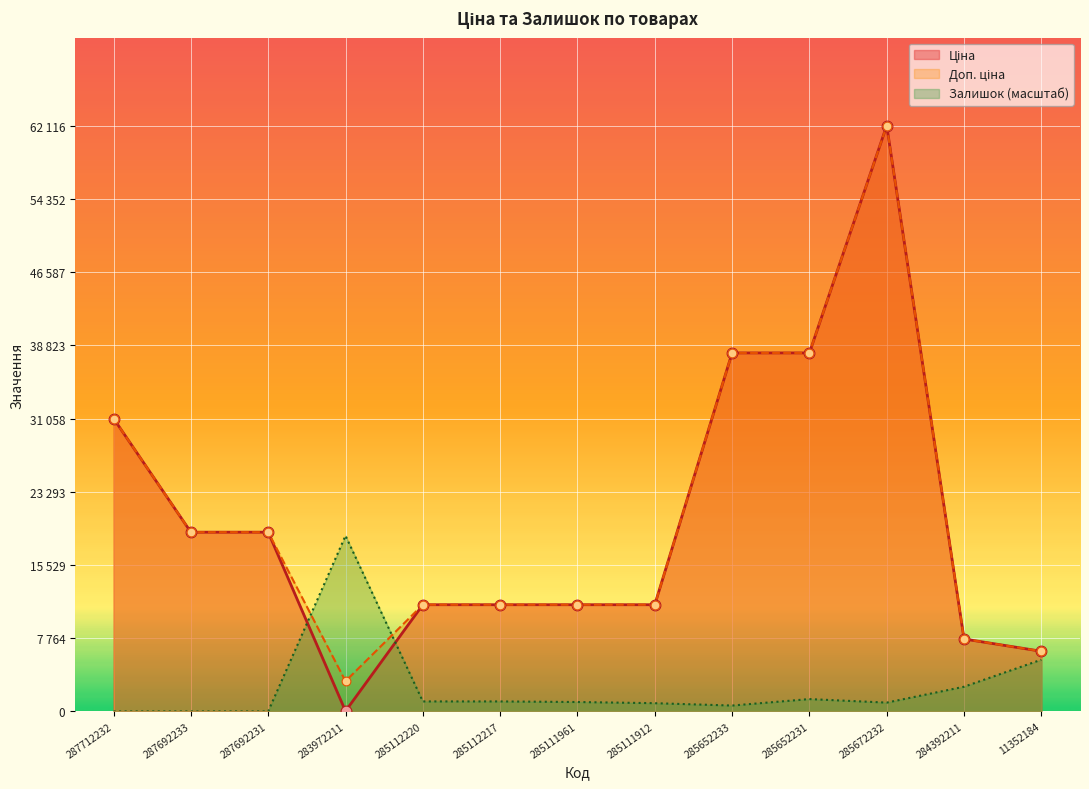

At how many categories does at least one series exceed 51054?

1